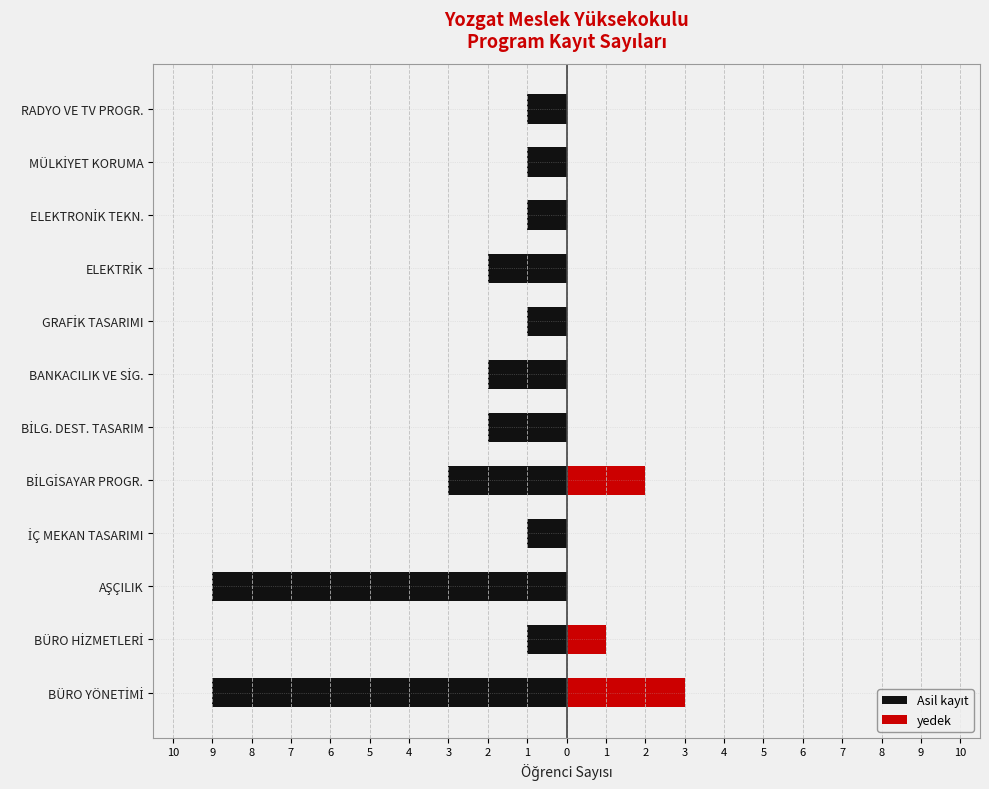

What is the value of the yedek bar at the 5th from the left?

2